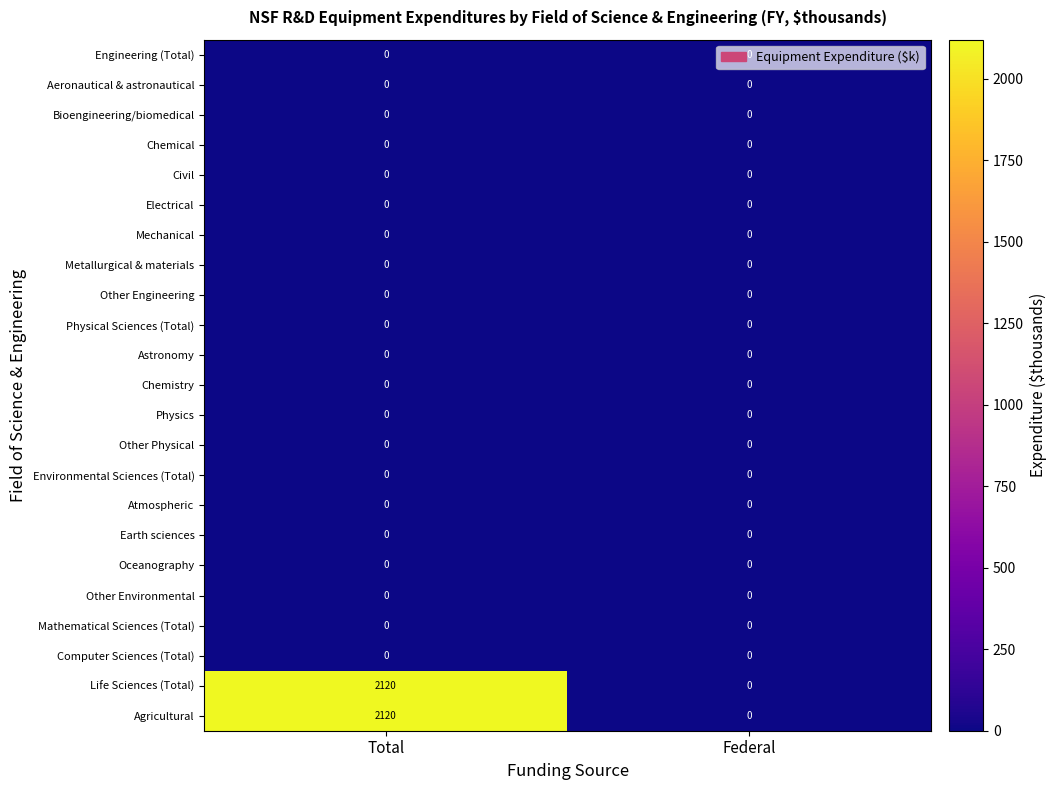

What is the maximum value shown in the chart?

2120